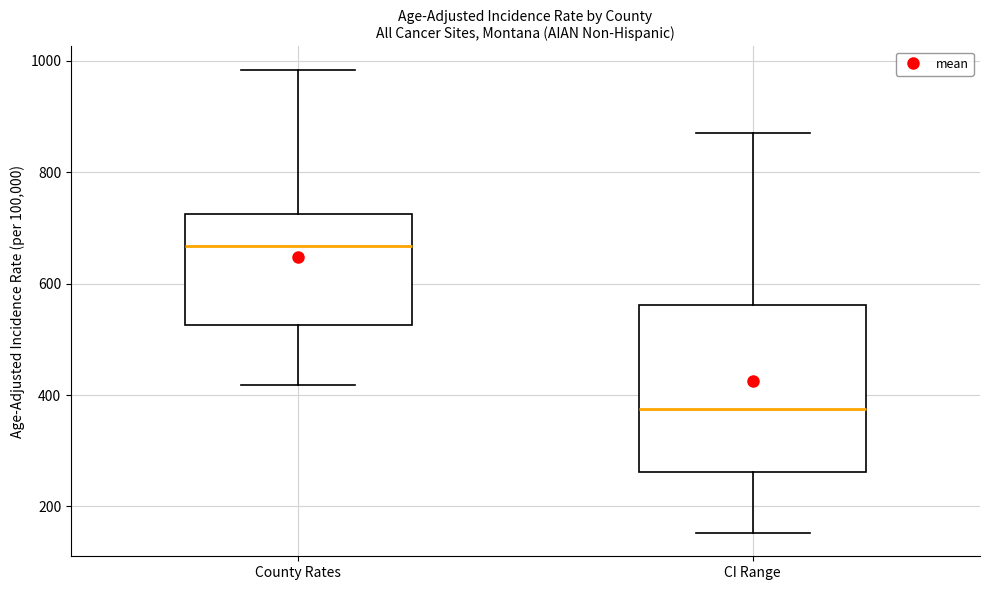

Reading left to right, read every box against the y-axis: the position of its median line, the range the box covers, and the ends of its whiskers. The values are not printed on the chart, so give them approximately, as read against the axis.

County Rates: median 660, box 520 to 720, whiskers 420 to 980
CI Range: median 380, box 260 to 560, whiskers 160 to 860